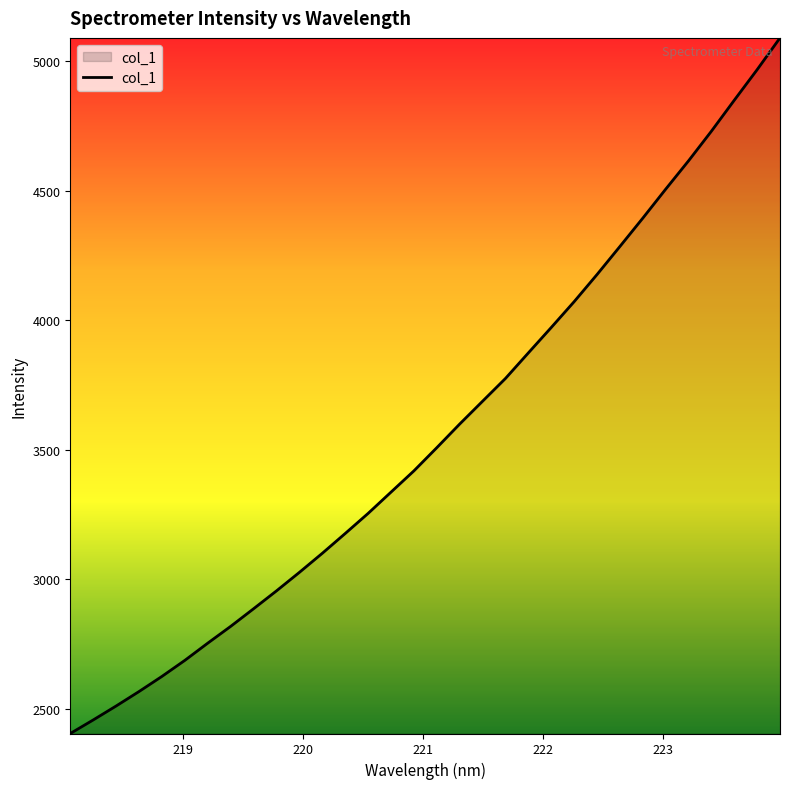

What is the sum of all values?

114081.9